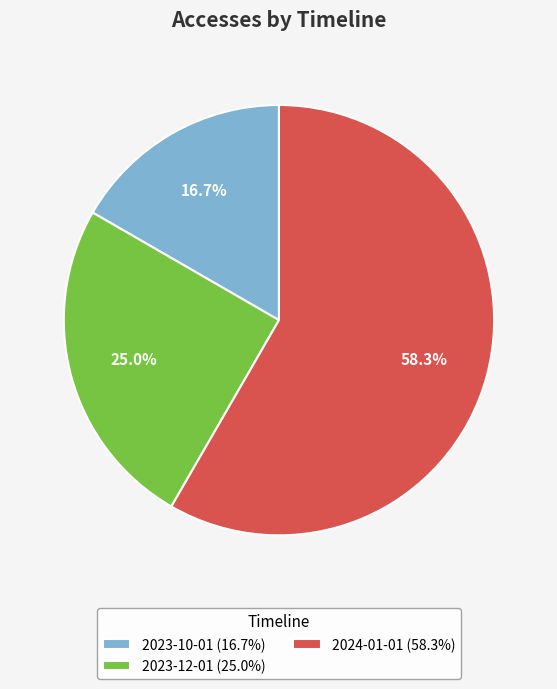

Which slice is the smallest?

2023-10-01 (16.7%)